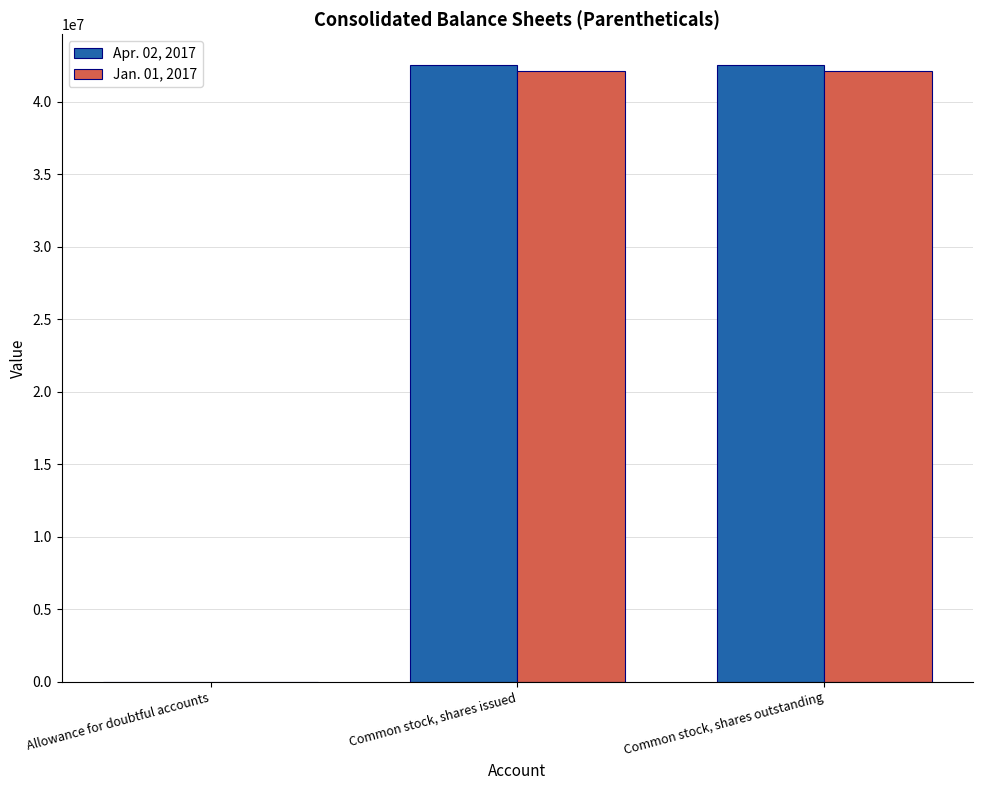

What is the greatest value displayed?

42550000